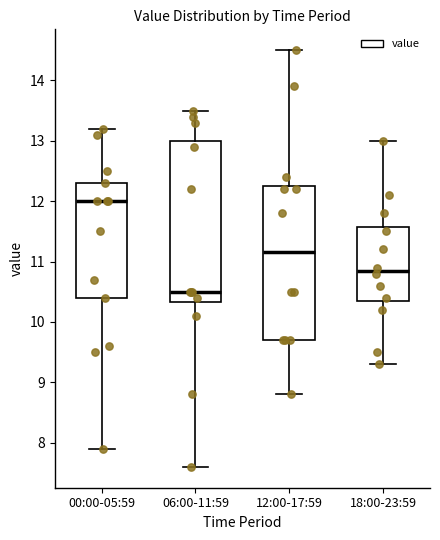

Which box has the lowest median line?

06:00-11:59